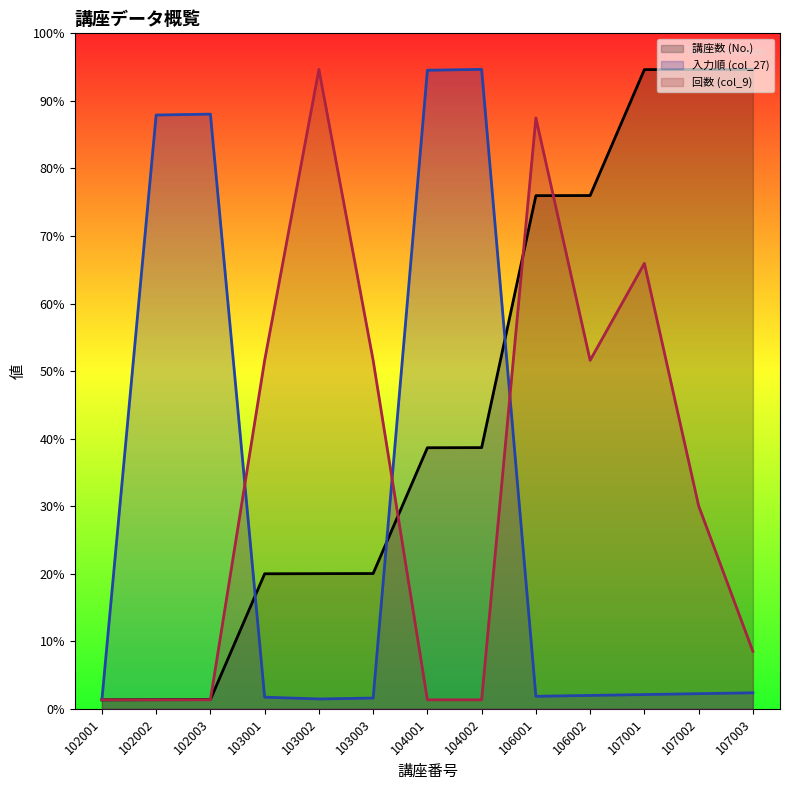

What is the difference between the 講座数 (No.) values at 104002 and 106001?

279.7